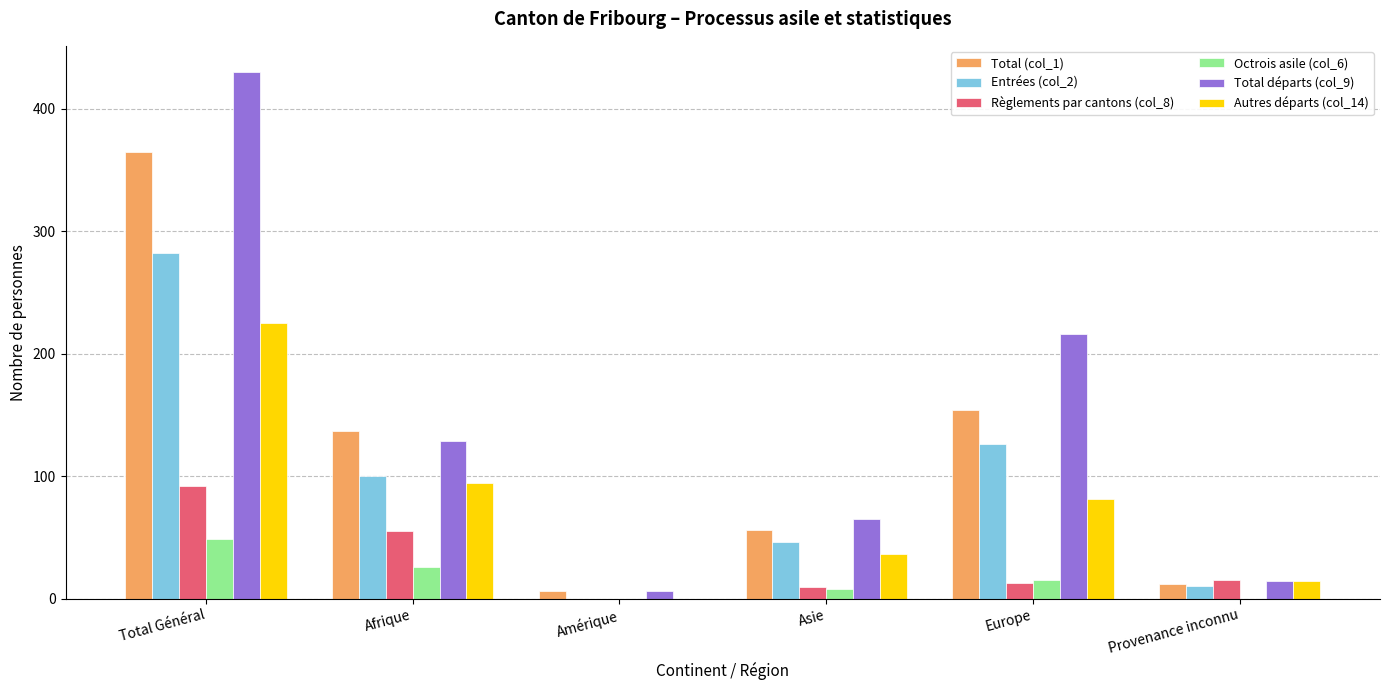

Which category has the highest value in the Total (col_1) series?

Total Général